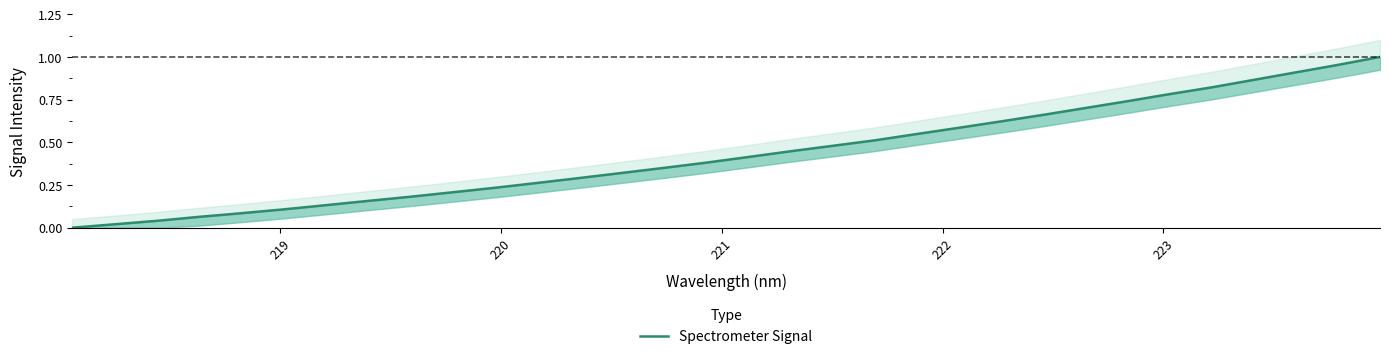

How many positive values are there?

31